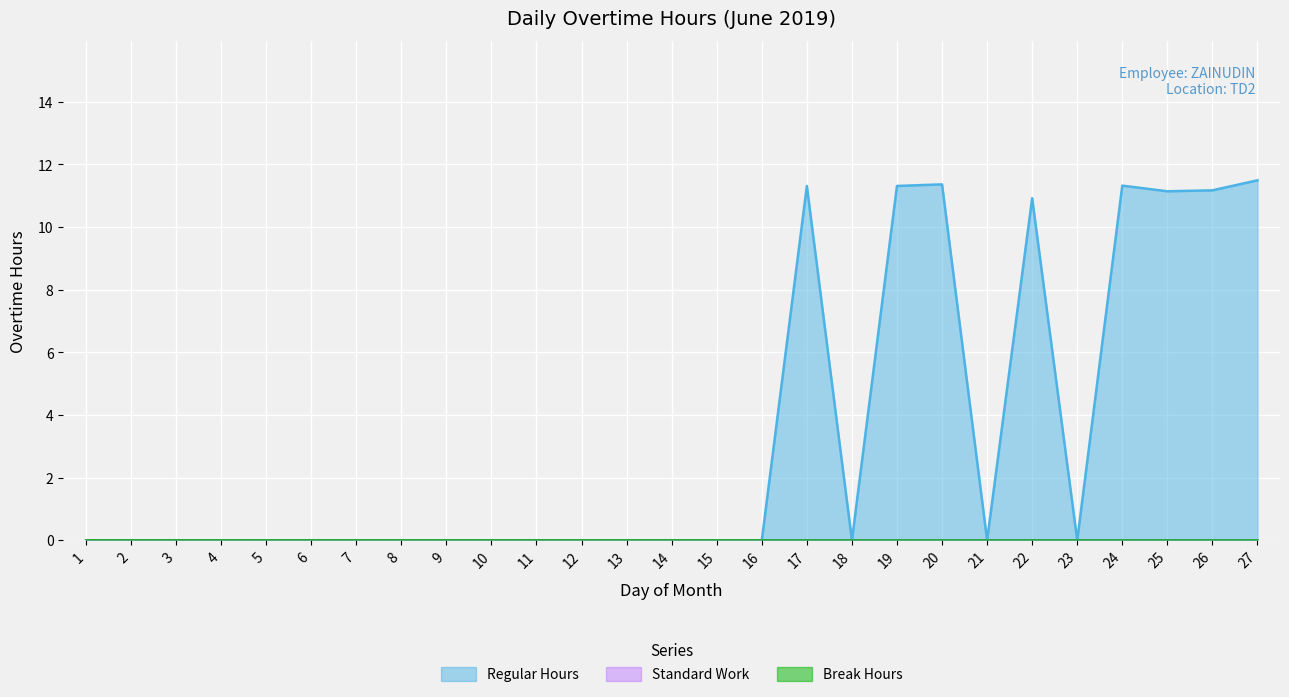

At which label does Standard Work reach its peak?

1